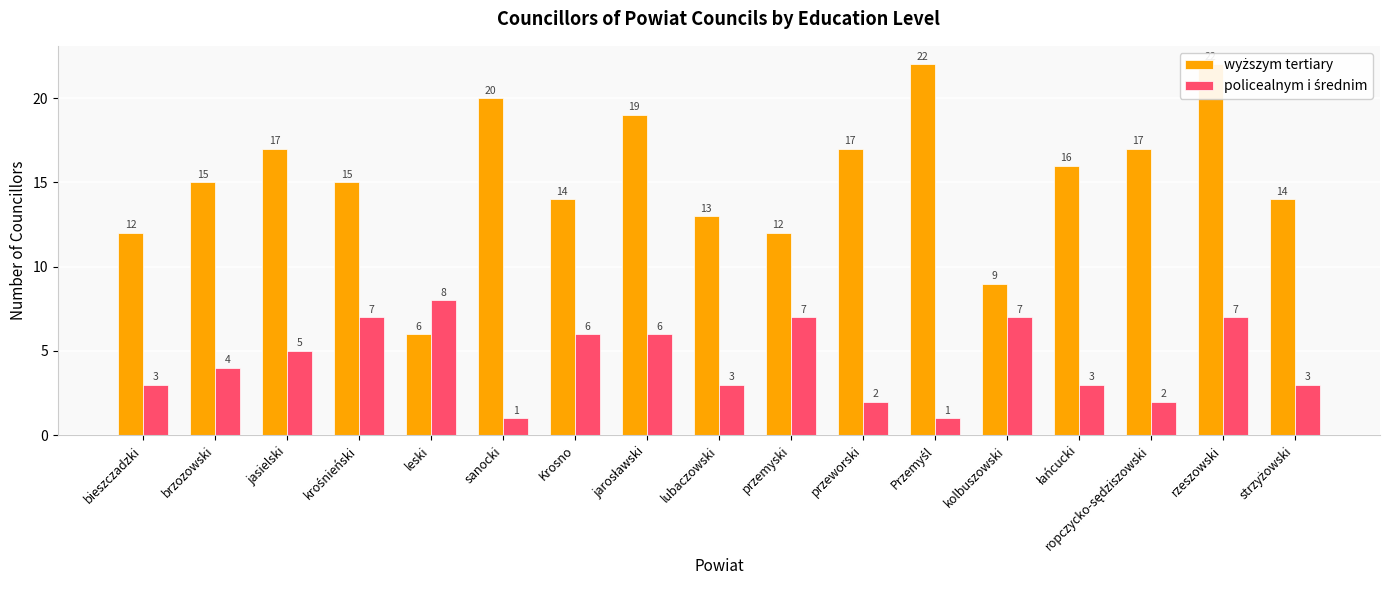

True or false: policealnym i średnim has a value of 7 at rzeszowski.

True